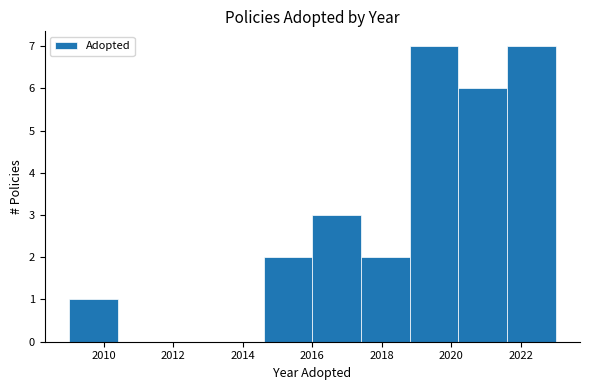

How tall is the bar that spans 2018.8 to 2020.2 on the x-axis? The values are not printed on the chart, so give them approximately, as read against the axis.

7